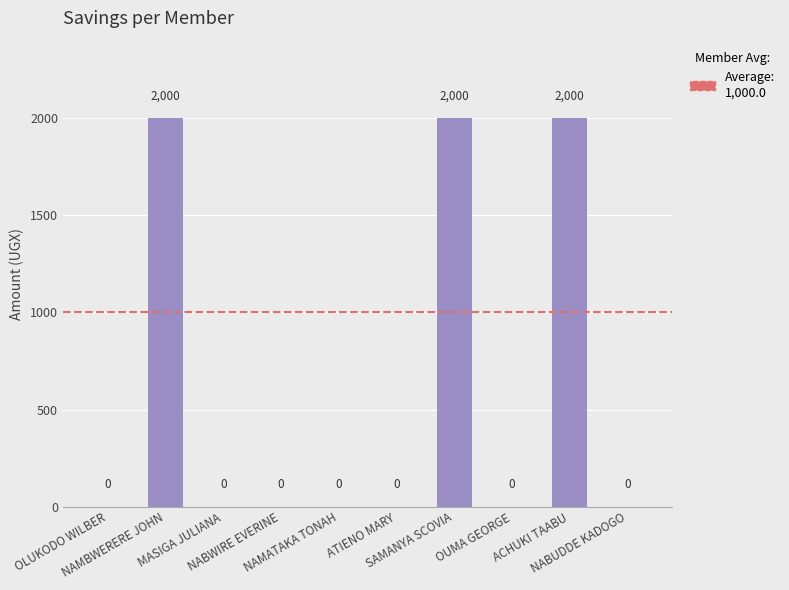

What is the sum of all values?

6000